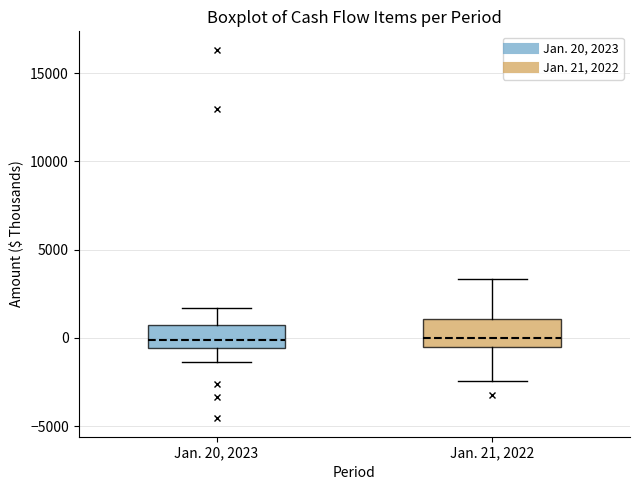

Reading left to right, read every box against the y-axis: the position of its median line, the range the box covers, and the ends of its whiskers. The values are not printed on the chart, so give them approximately, as read against the axis.

Jan. 20, 2023: median 0, box -500 to 500, whiskers -1500 to 1500
Jan. 21, 2022: median 0, box -500 to 1000, whiskers -2500 to 3500